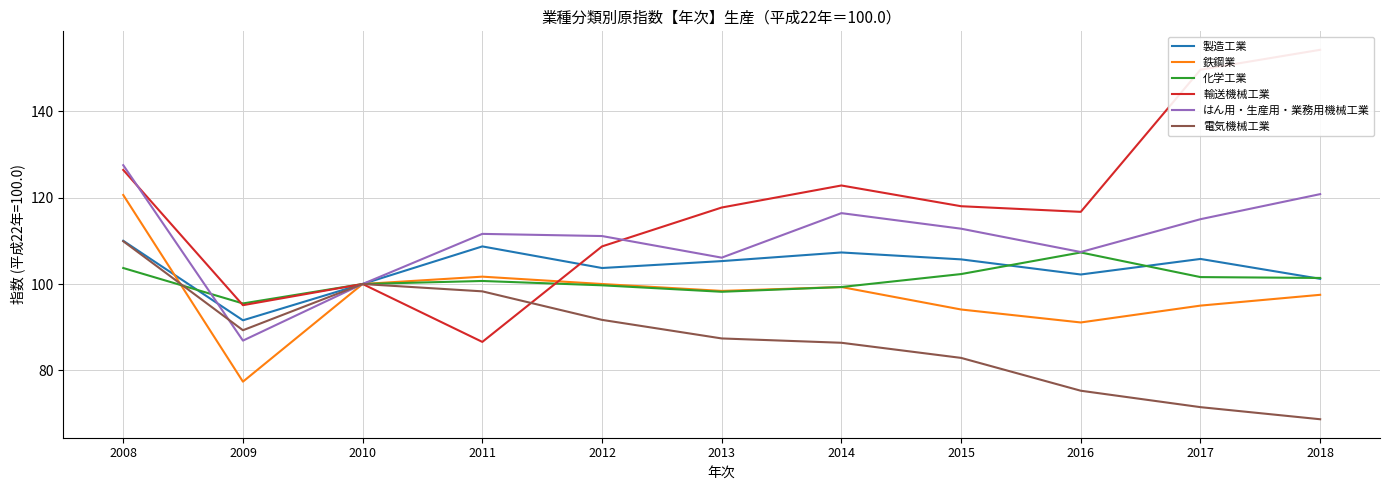

How many times do はん用・生産用・業務用機械工業 and 輸送機械工業 cross each other?

2